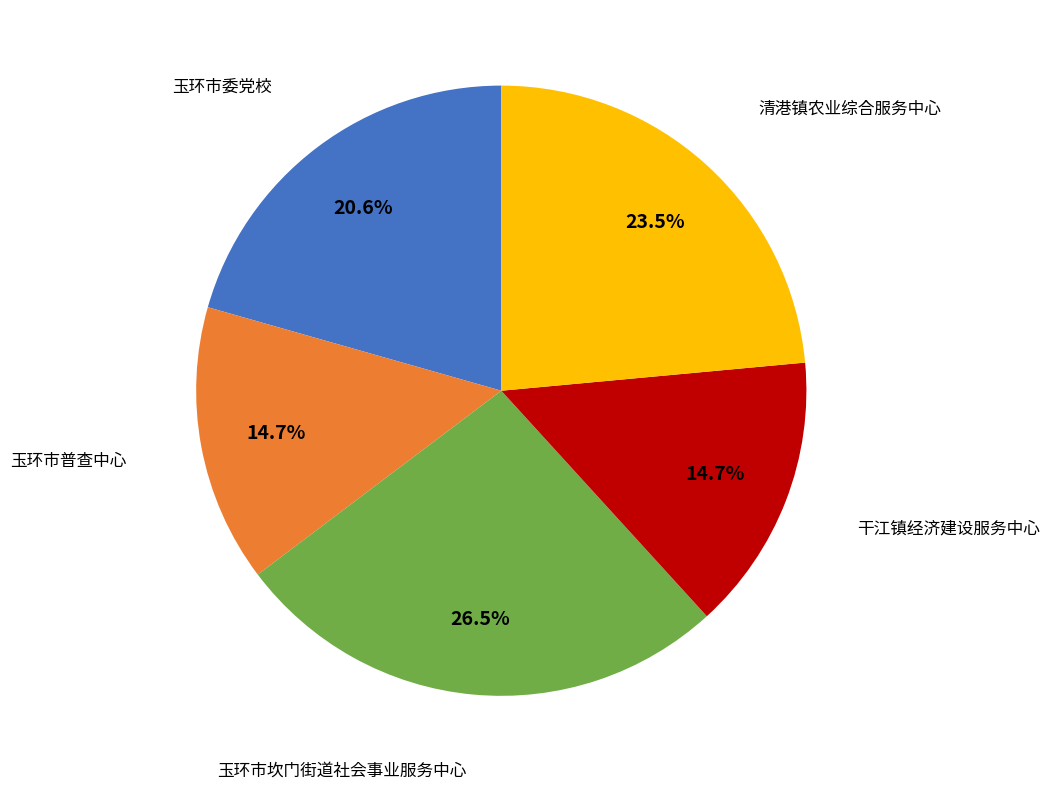

Is there a majority slice in this chart?

No